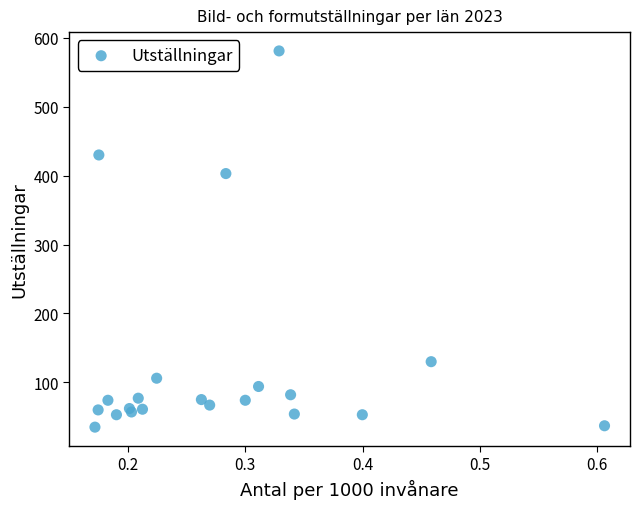

What Y value in the scatter plot is closest to 308?

403